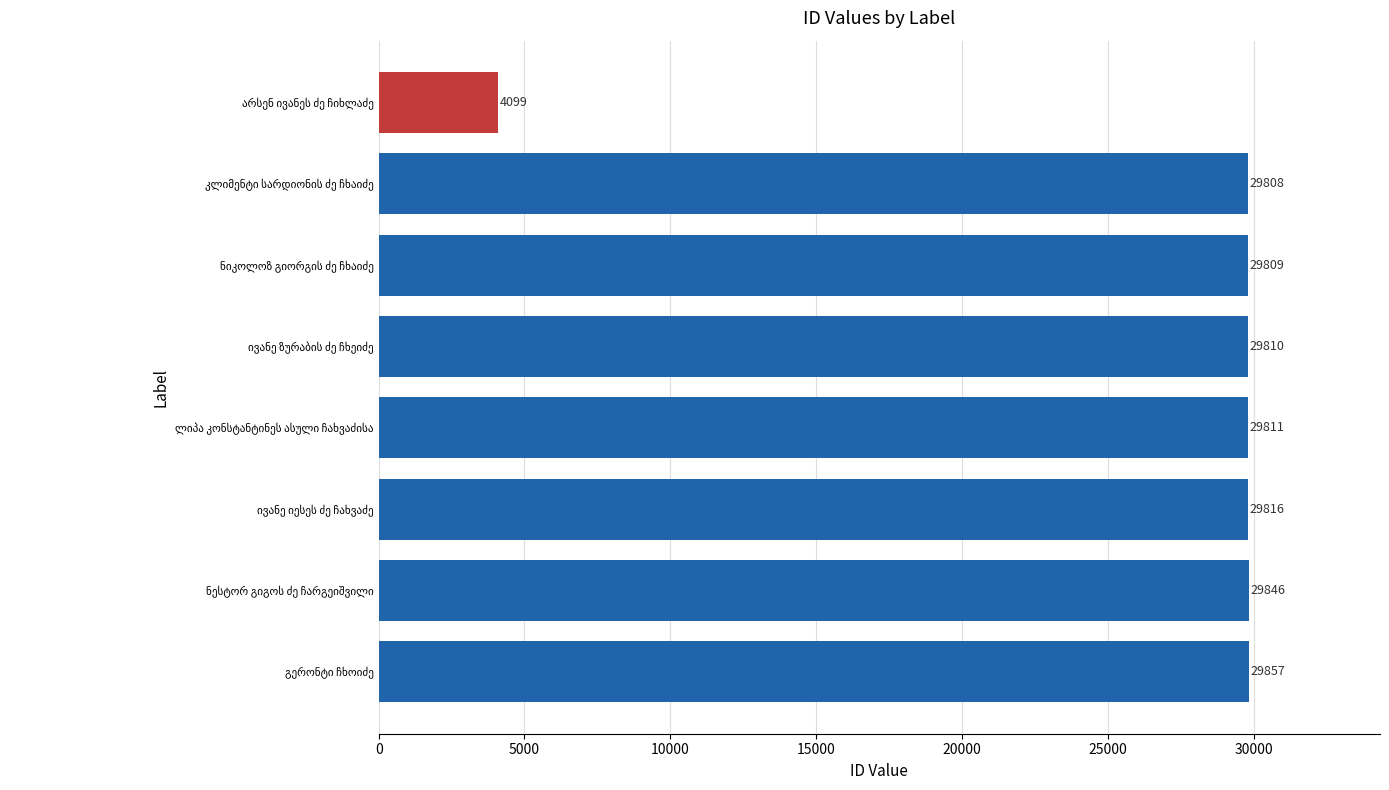

What is the average value?

26607